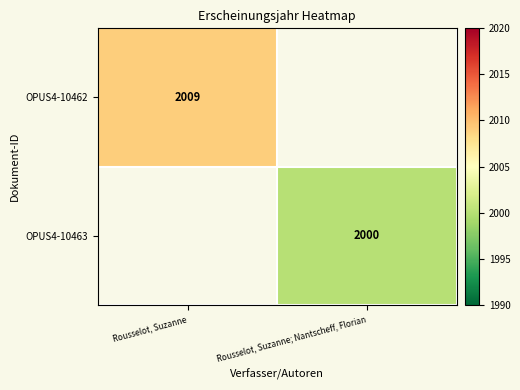

Is it true that OPUS4-10463 equals 3143.2 at Rousselot, Suzanne; Nantscheff, Florian?

False